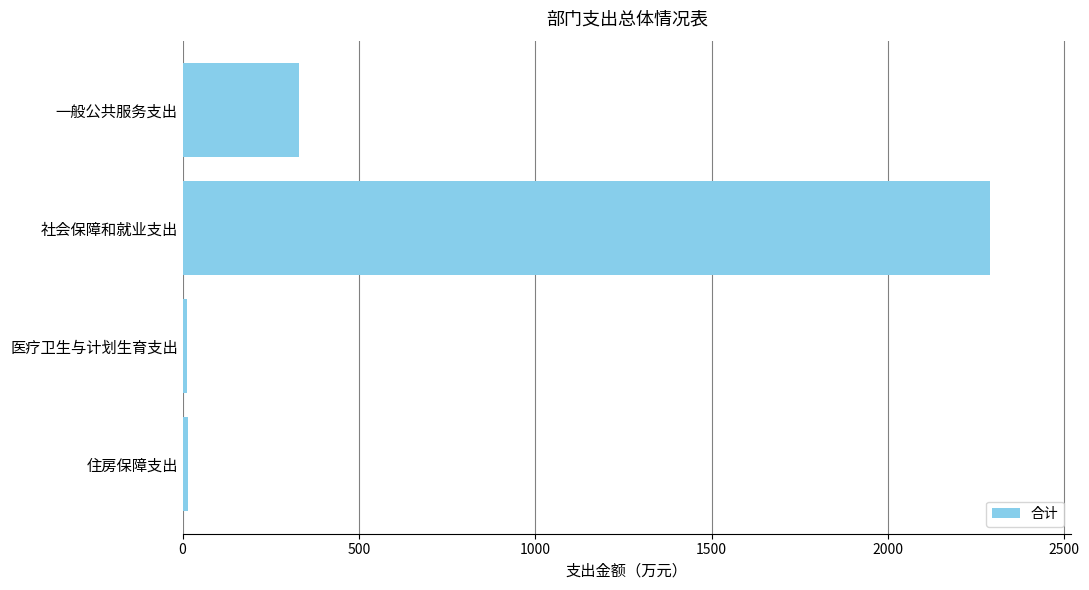

The chart shows a value of 2290.4 at 社会保障和就业支出. True or false?

True